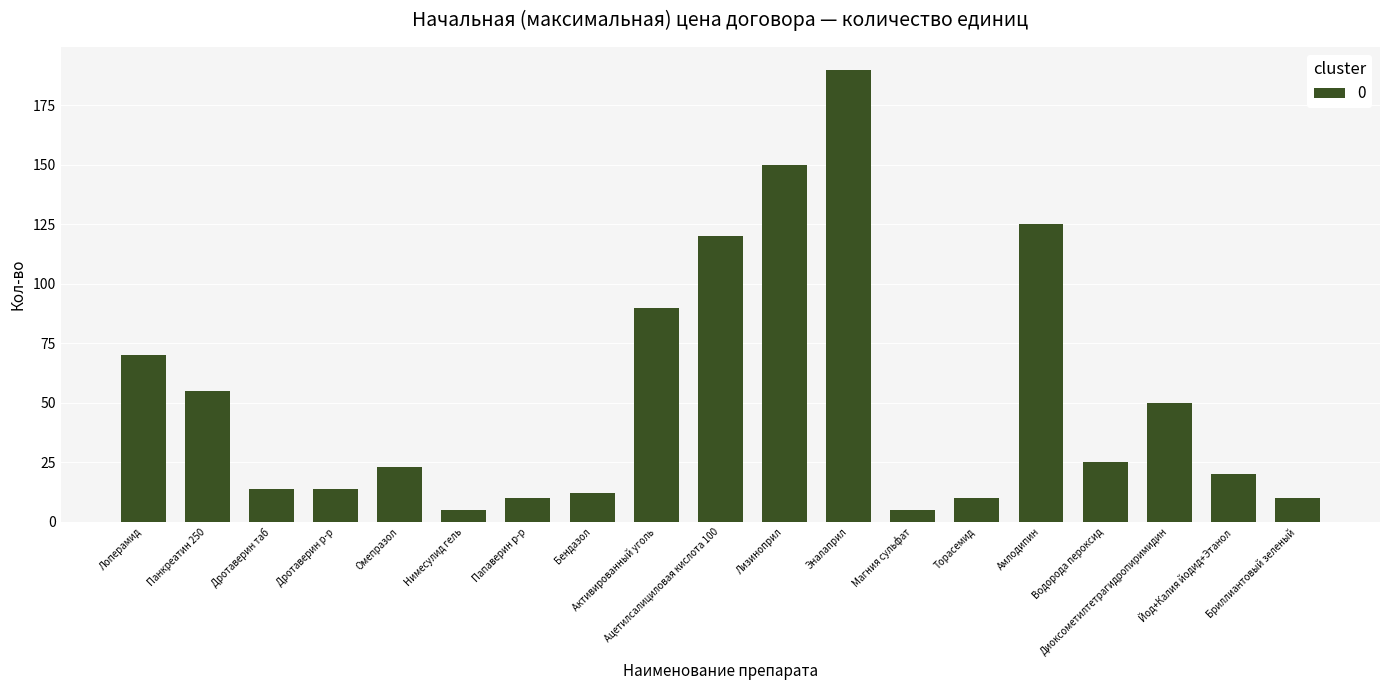

Does the chart contain any negative values?

No